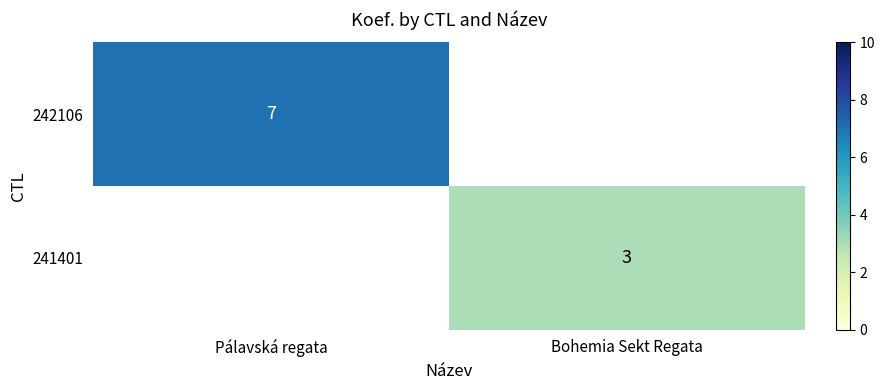

The 242106 series shows 7 at Pálavská regata. True or false?

True